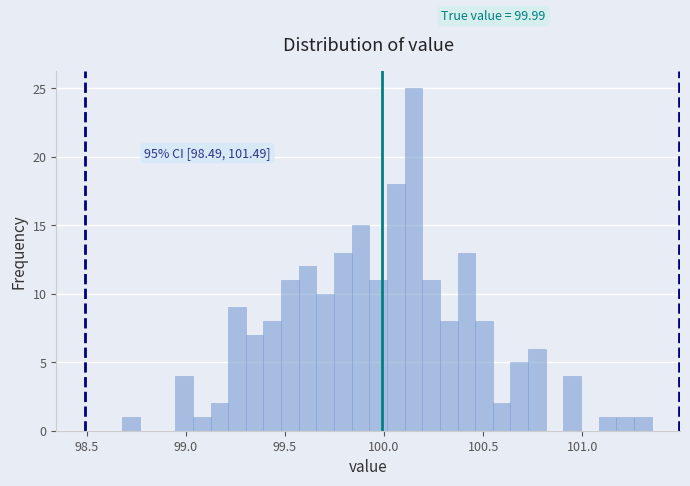

Around what value on the x-axis is the tallest bar? Give the approximate position of its centre, as read against the axis.

100.15